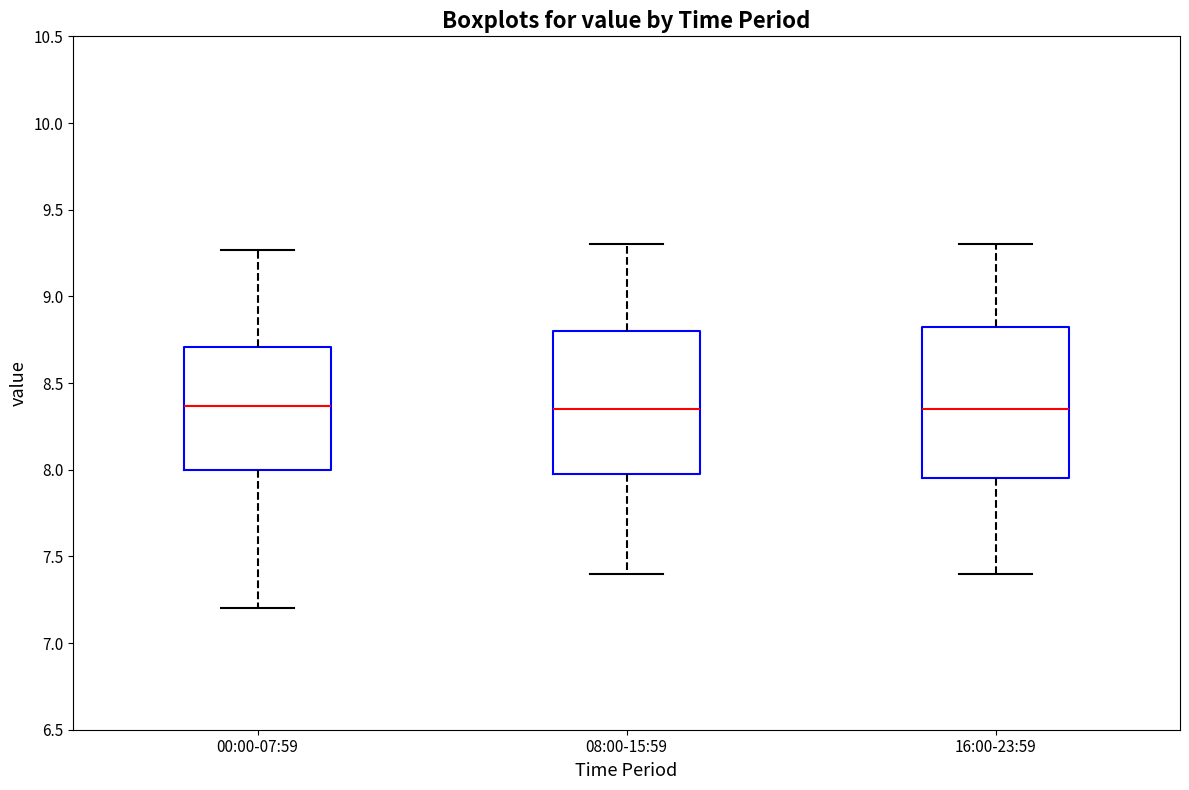

Reading left to right, read every box against the y-axis: the position of its median line, the range the box covers, and the ends of its whiskers. The values are not printed on the chart, so give them approximately, as read against the axis.

00:00-07:59: median 8.35, box 8.00 to 8.70, whiskers 7.20 to 9.25
08:00-15:59: median 8.35, box 8.00 to 8.80, whiskers 7.40 to 9.30
16:00-23:59: median 8.35, box 7.95 to 8.85, whiskers 7.40 to 9.30